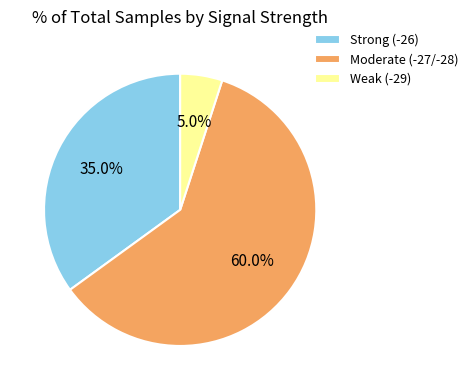

Combined, do Weak (-29) and Moderate (-27/-28) account for over 50%?

Yes